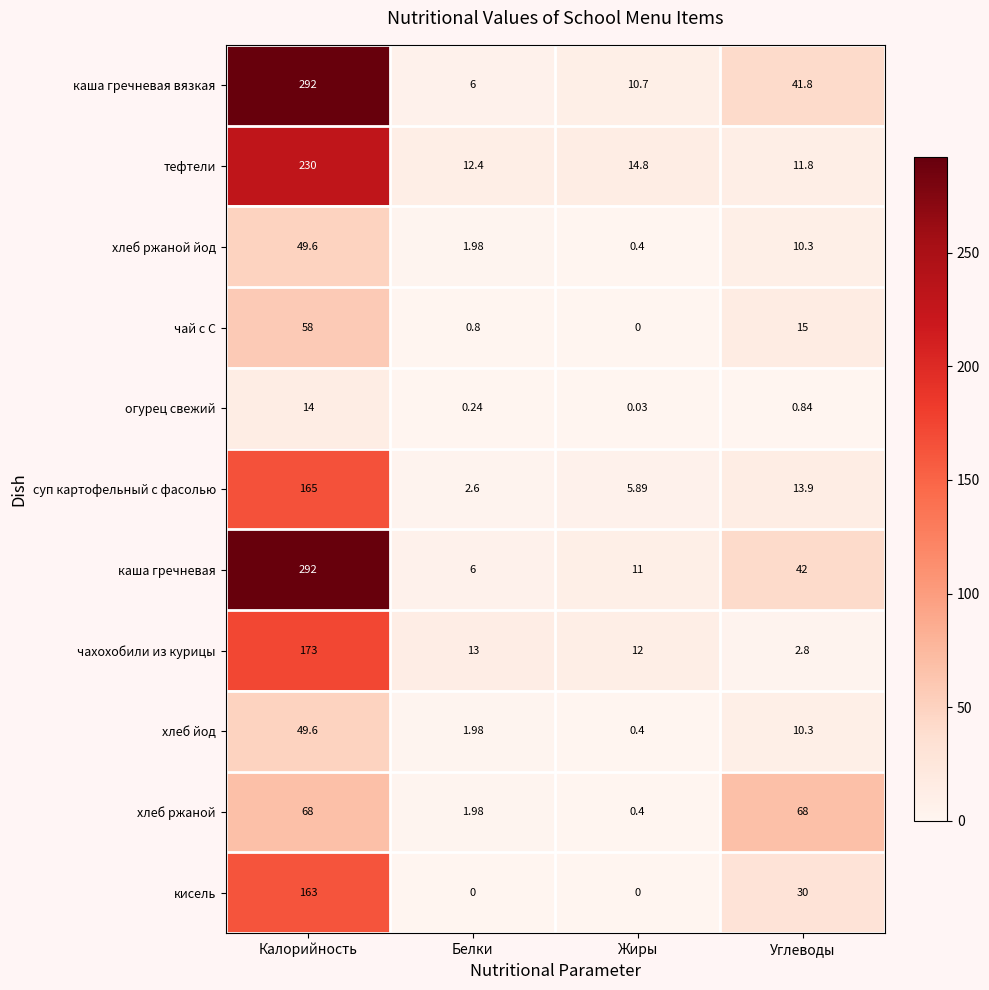

Rank the categories by чай с С value from lowest to highest.

Жиры, Белки, Углеводы, Калорийность